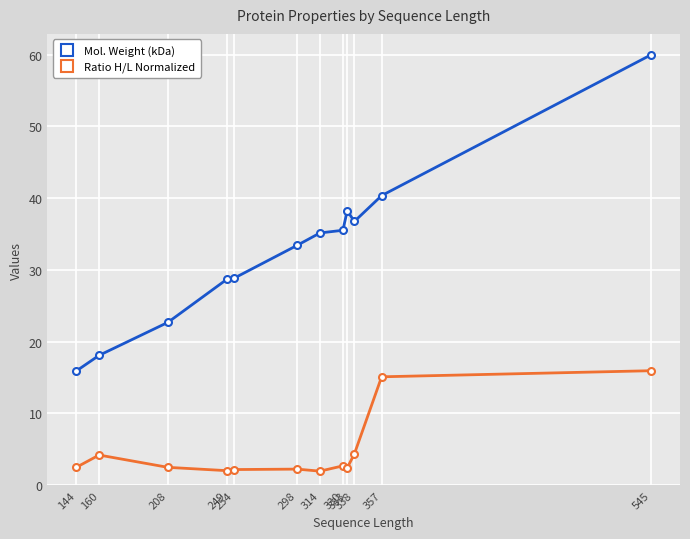

Count the number of categories in the chart.

12